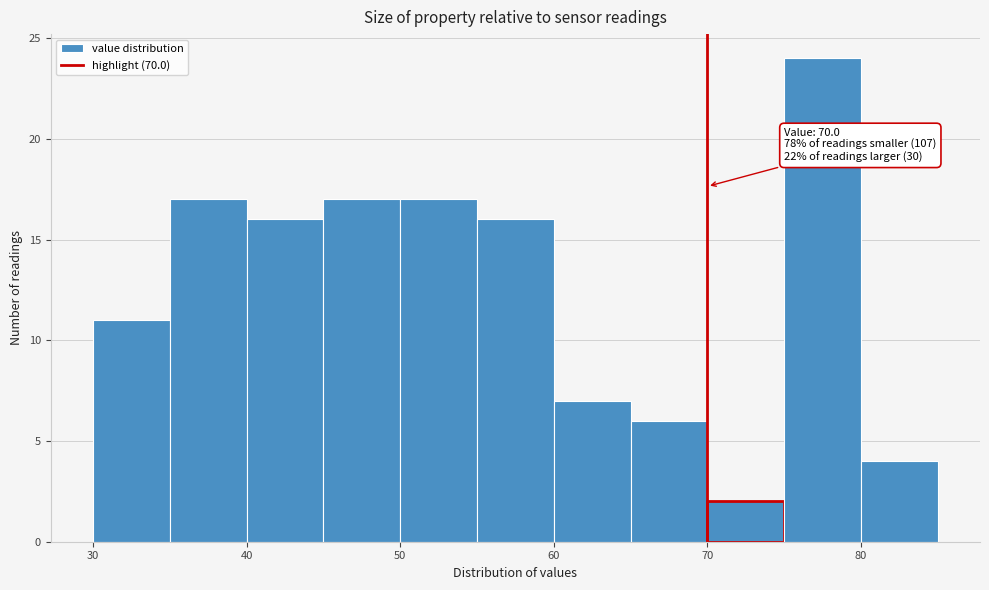

Which range on the x-axis has the tallest bar?

75 to 80